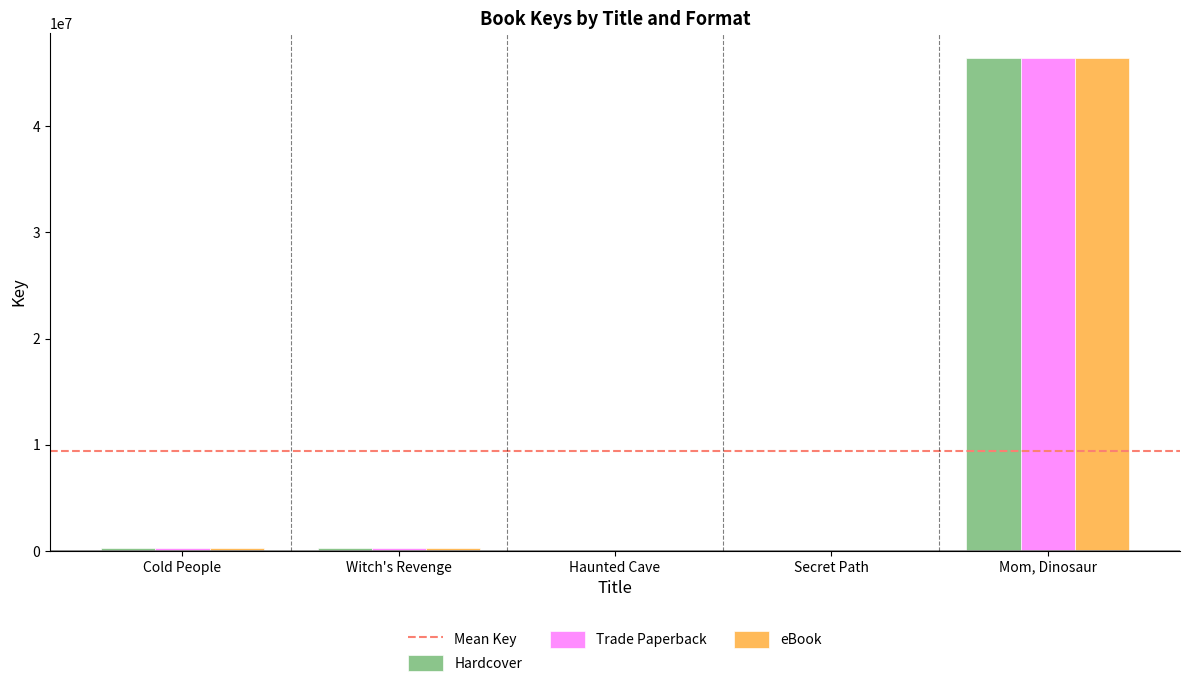

What value does the Trade Paperback series have at Mom, Dinosaur?

46458412